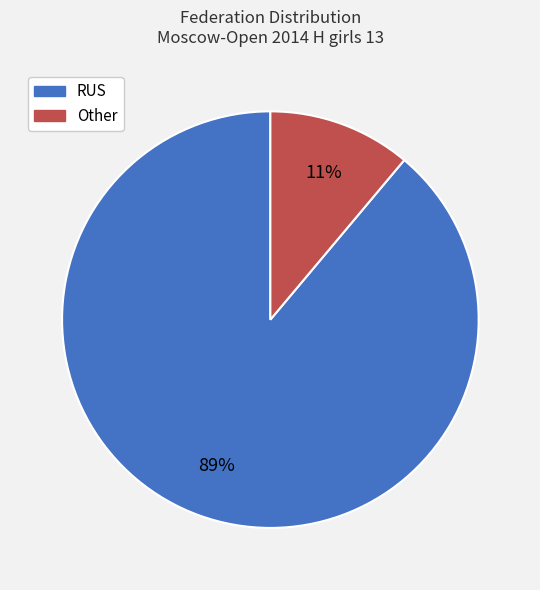

To the nearest percent, what is the difference between the Other and RUS slice percentages?

78%